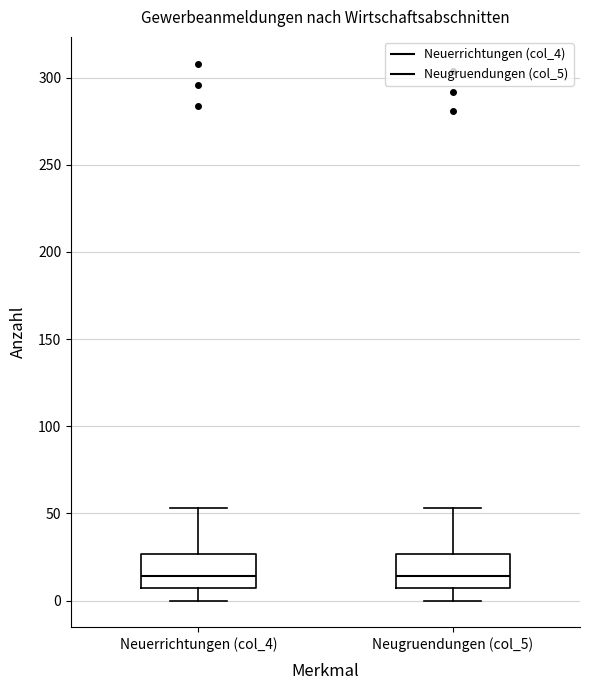

Reading left to right, transcribe this box plot: for each box, give where its median line is, the range the box spans, and where its two whiskers end, as read against the y-axis. The values are not printed on the chart, so give them approximately, as read against the axis.

Neuerrichtungen (col_4): median 15, box 5 to 25, whiskers 0 to 55
Neugruendungen (col_5): median 15, box 5 to 25, whiskers 0 to 55